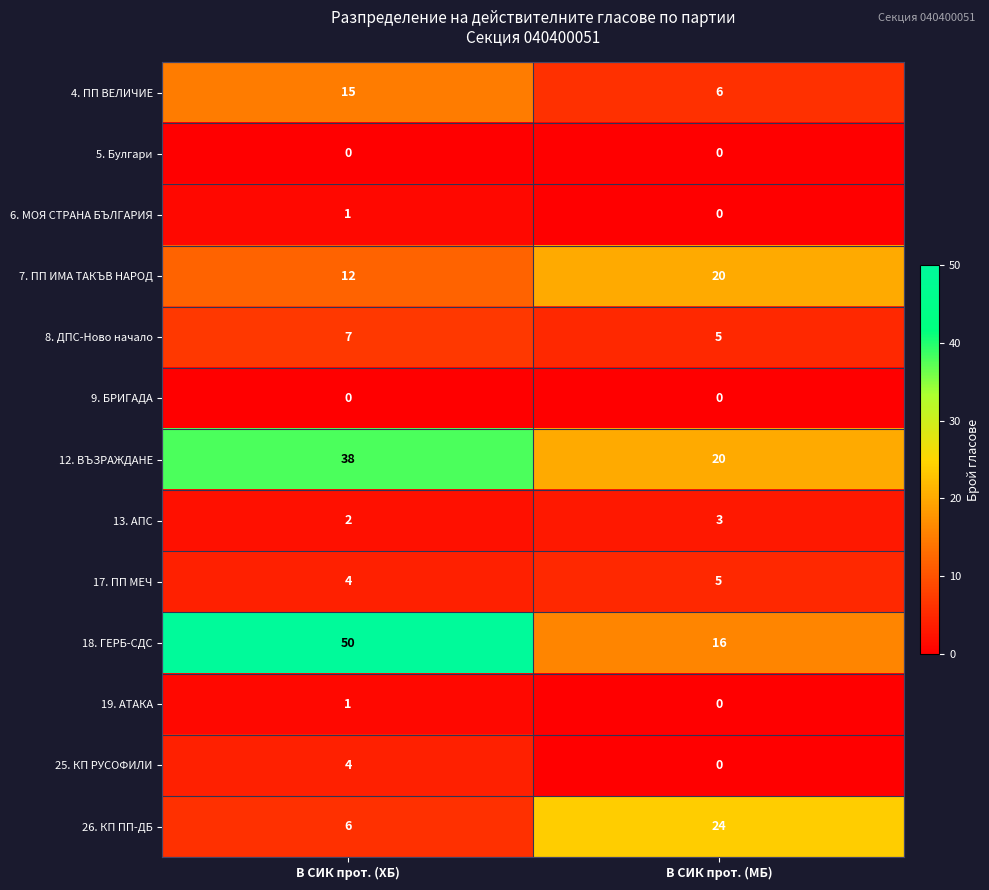

List the labels in order of 18. ГЕРБ-СДС value, largest first.

В СИК прот. (ХБ), В СИК прот. (МБ)